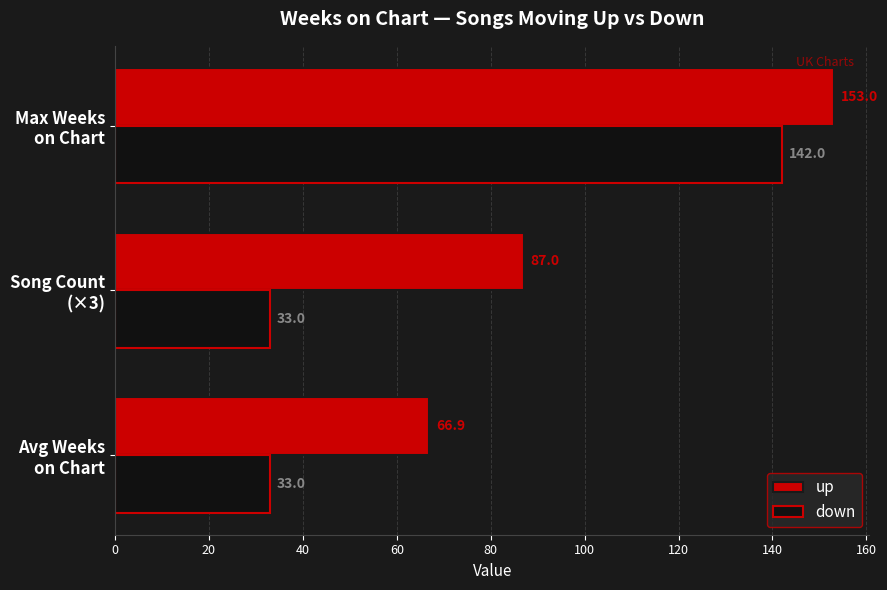

At how many categories does at least one series exceed 73?

2